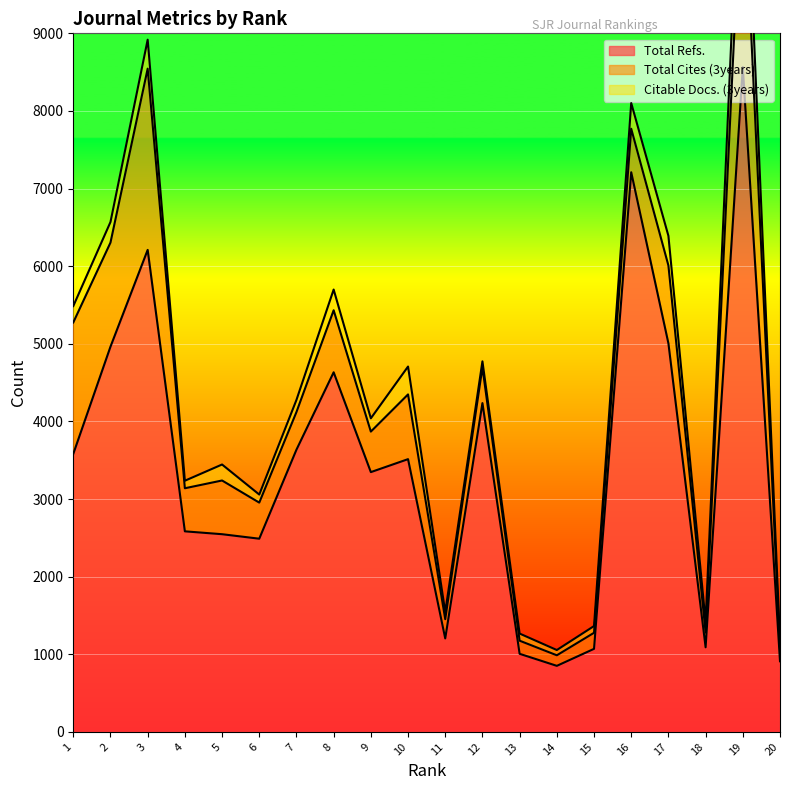

Reading right to left, extract all data points from this chart.

Total Refs.: 910	8565	1090	5006	7210	1070	851	1006	4236	1204	3514	3347	4633	3636	2489	2547	2584	6210	4963	3582
Total Cites (3years): 173	2731	190	1003	561	207	136	169	462	248	834	522	799	485	465	692	555	2335	1341	1693
Citable Docs. (3years): 87	982	137	382	331	87	68	92	76	94	359	171	267	156	104	206	97	373	265	211